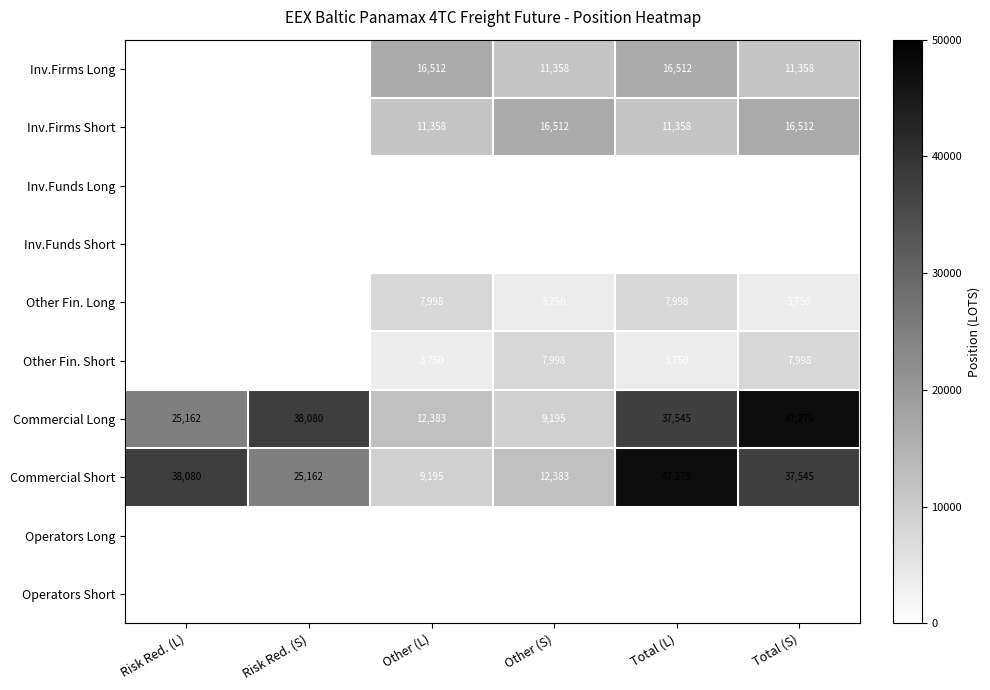

Is it true that Other Fin. Short equals 2417.7 at Other (L)?

False